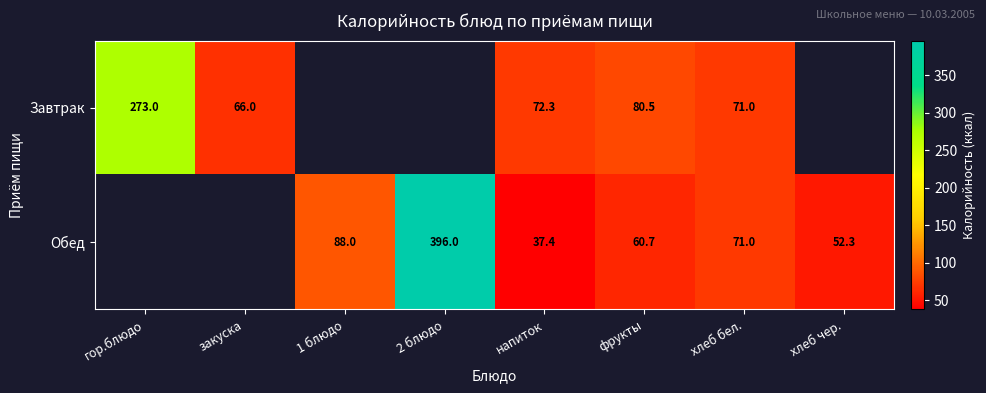

What is the difference between the Обед values at напиток and 1 блюдо?

50.6